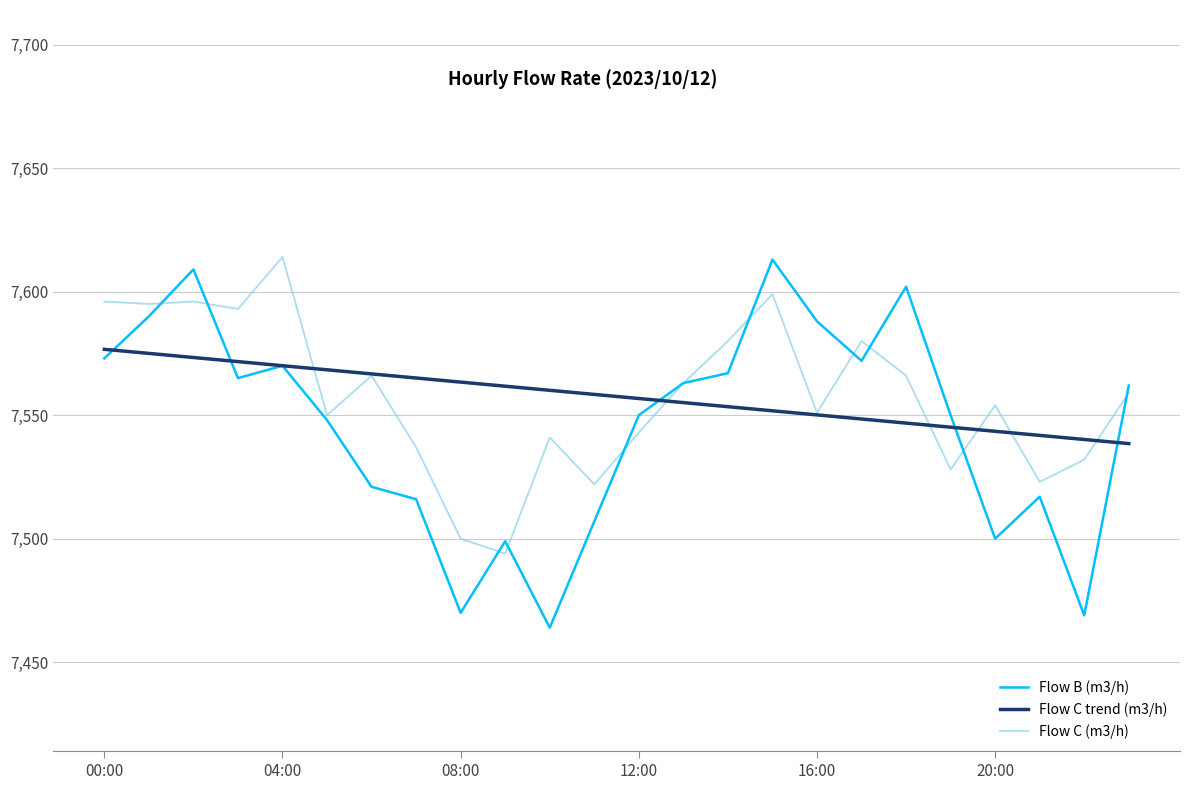

After their last crossing, which series has the higher values: Flow C trend (m3/h) or Flow C (m3/h)?

Flow C (m3/h)